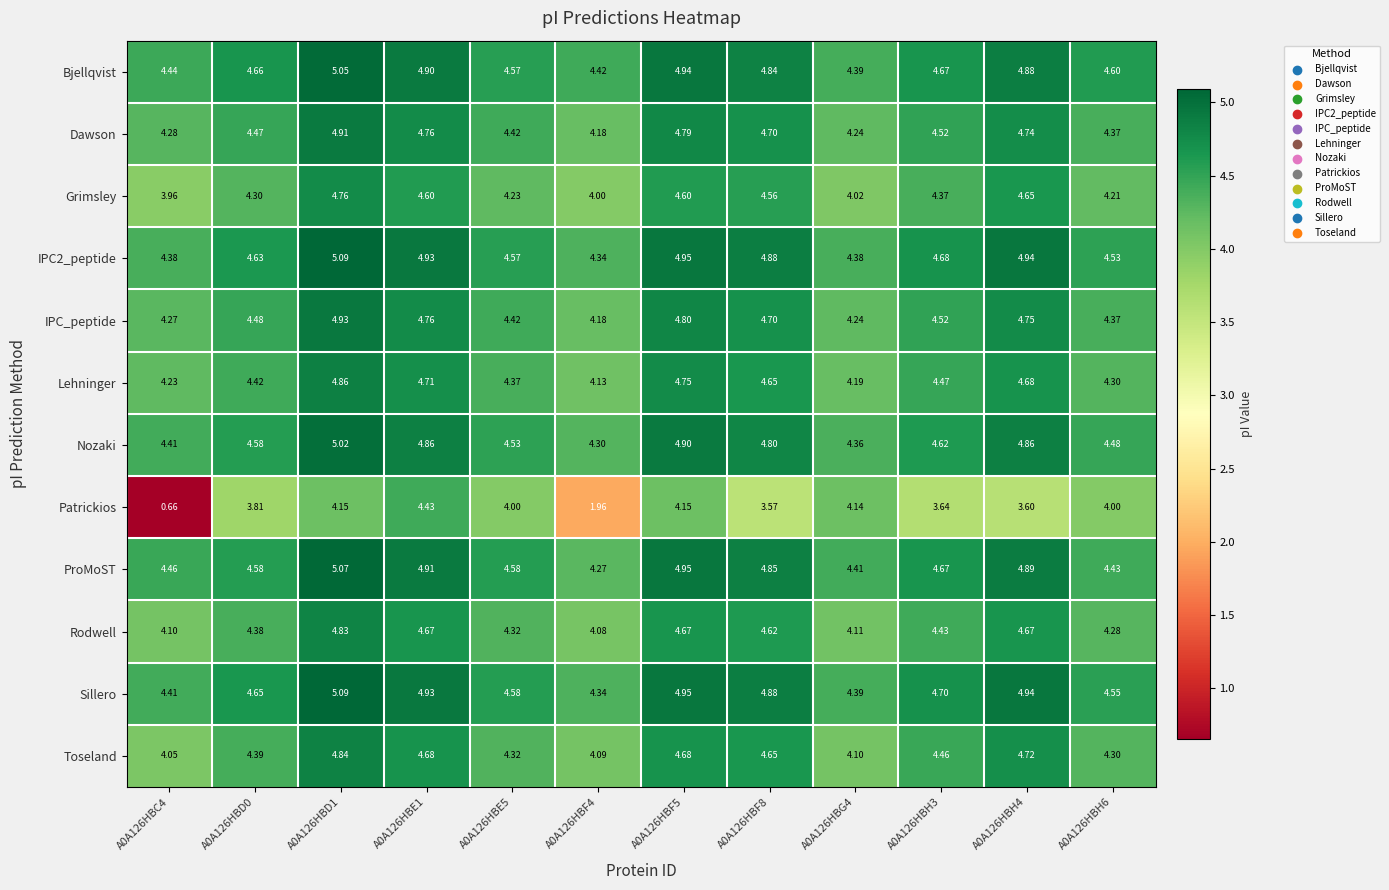

Is the value of Grimsley at A0A126HBH3 greater than the value of IPC2_peptide at A0A126HBD0?

No